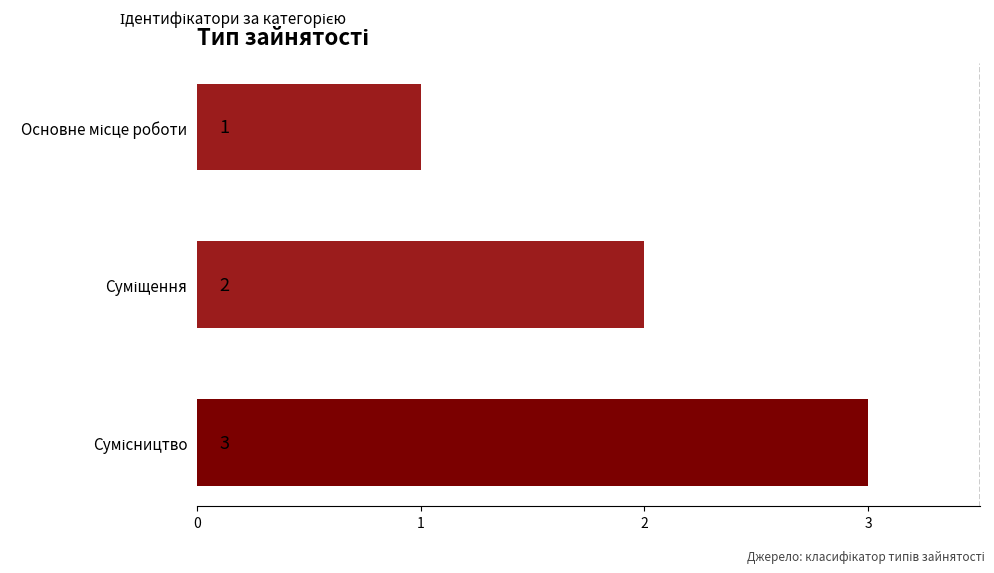

What is the sum of all values?

6